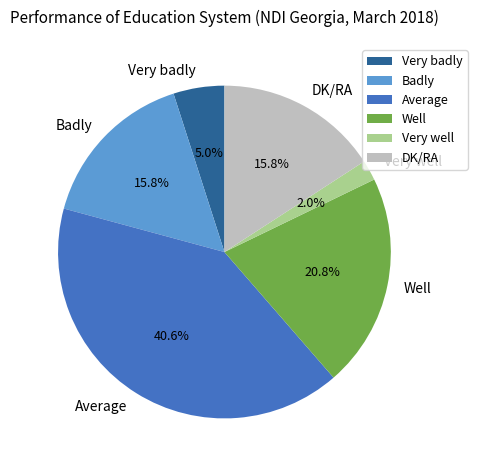

Does any single category account for the majority?

No